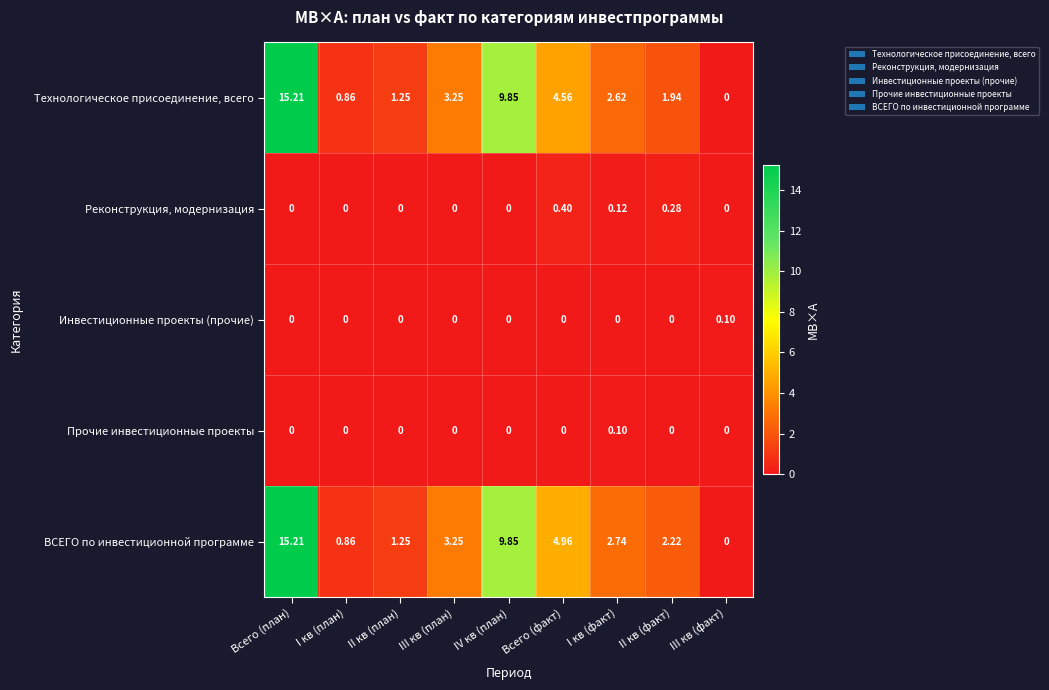

At which category does the chart reach its peak across all series?

Всего (план)